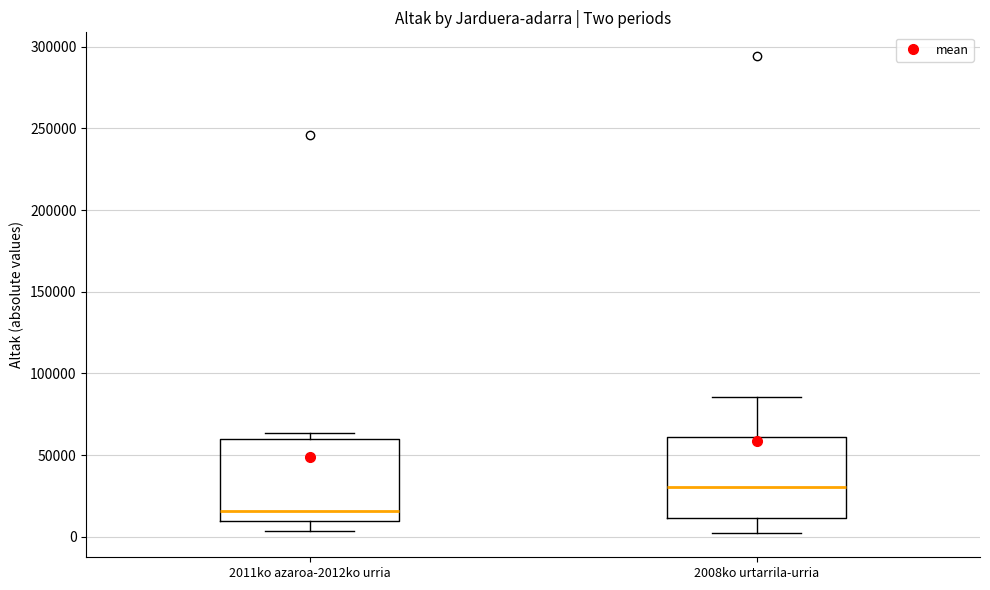

Where does the lower whisker of the box for 2011ko azaroa-2012ko urria end on the y-axis? The values are not printed on the chart, so give them approximately, as read against the axis.

5000